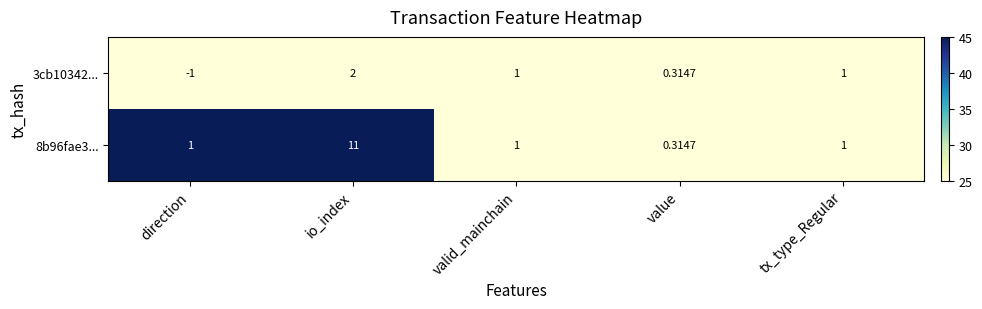

At which category does the chart reach its peak across all series?

io_index